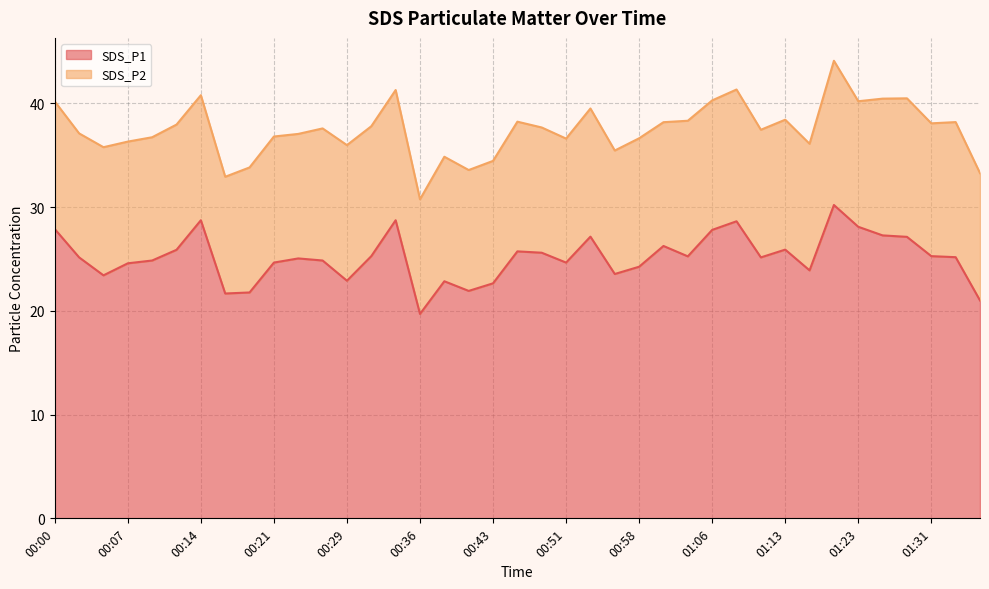

Does the chart have visible grid lines?

Yes